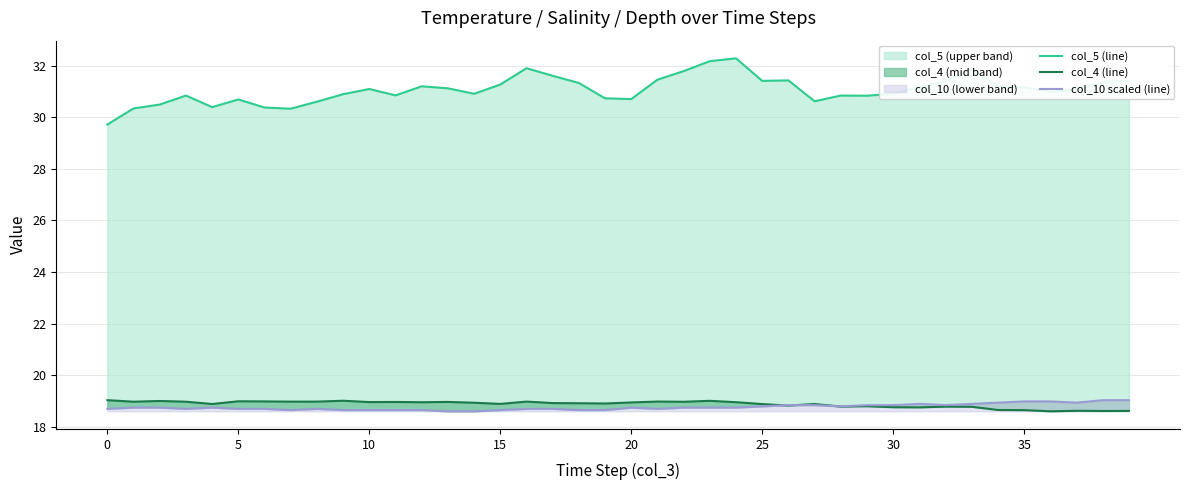

How many categories are shown in the chart?

40